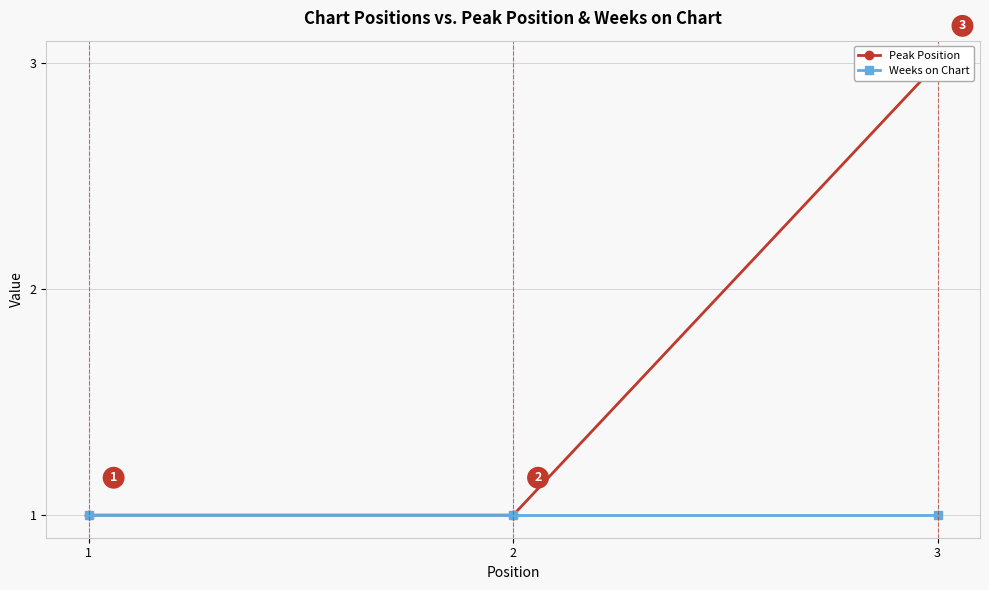

Which series has the largest range (max minus min)?

Peak Position